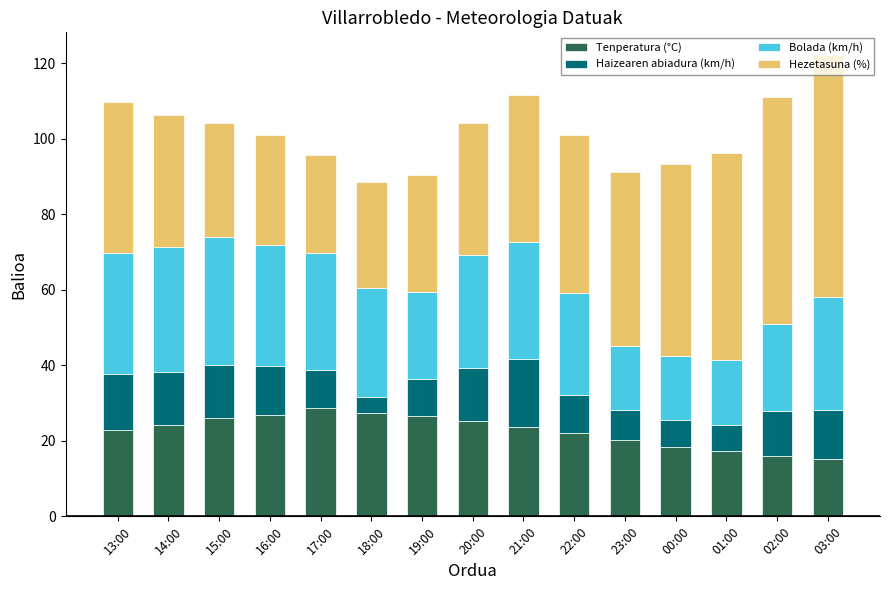

What is the difference between the maximum and minimum values in the Tenperatura (°C) series?

13.6